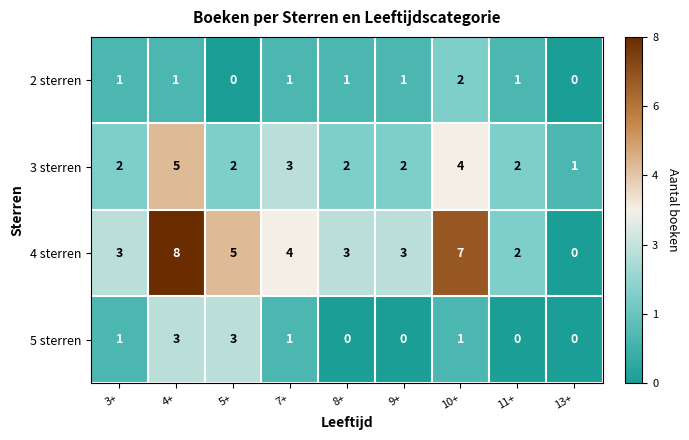

What is the sum of all 3 sterren values?

23